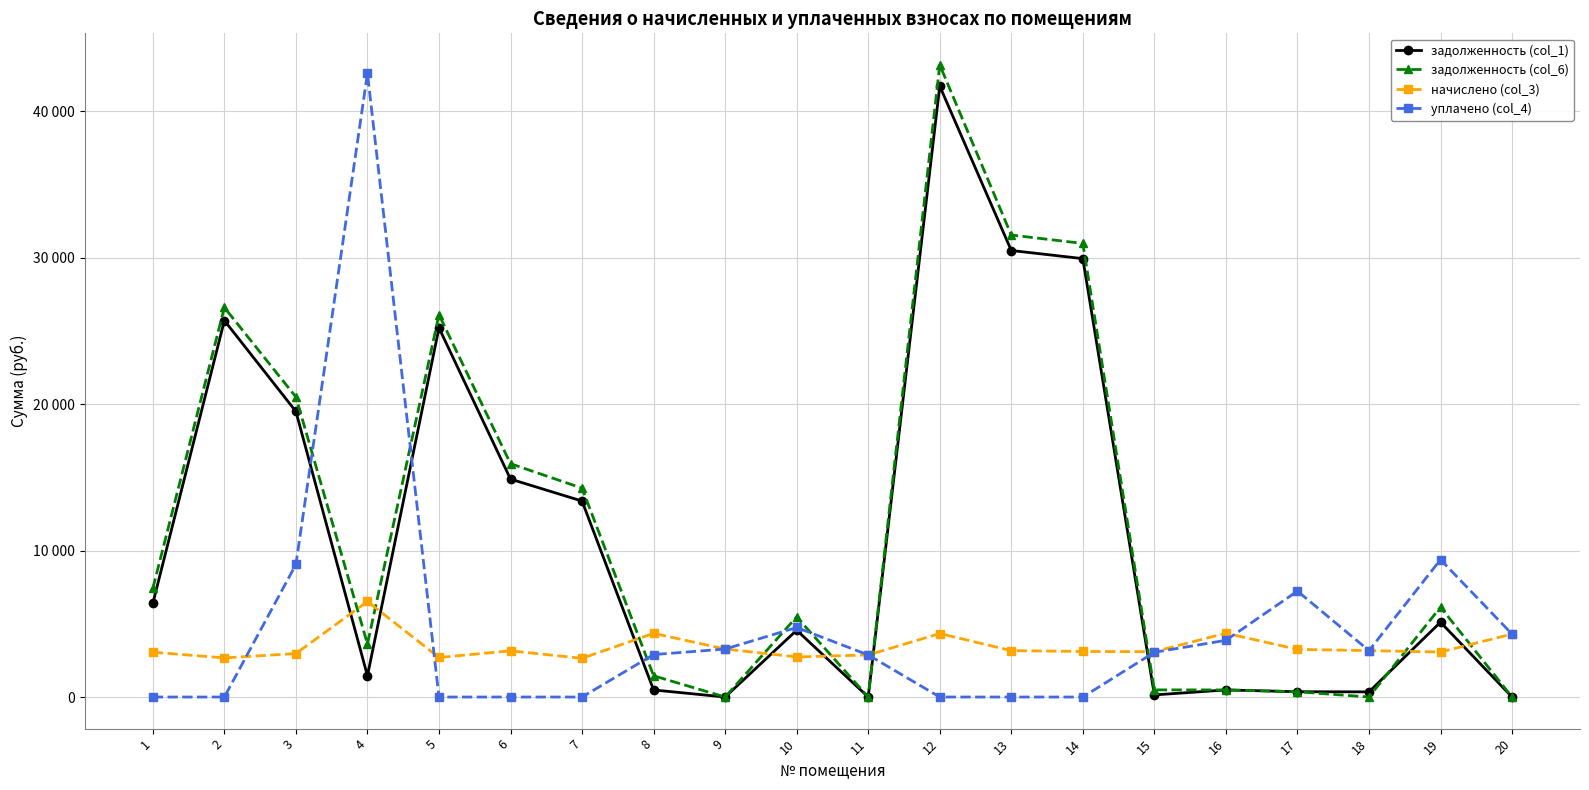

What are all the series names shown in the legend?

задолженность (col_1), задолженность (col_6), начислено (col_3), уплачено (col_4)